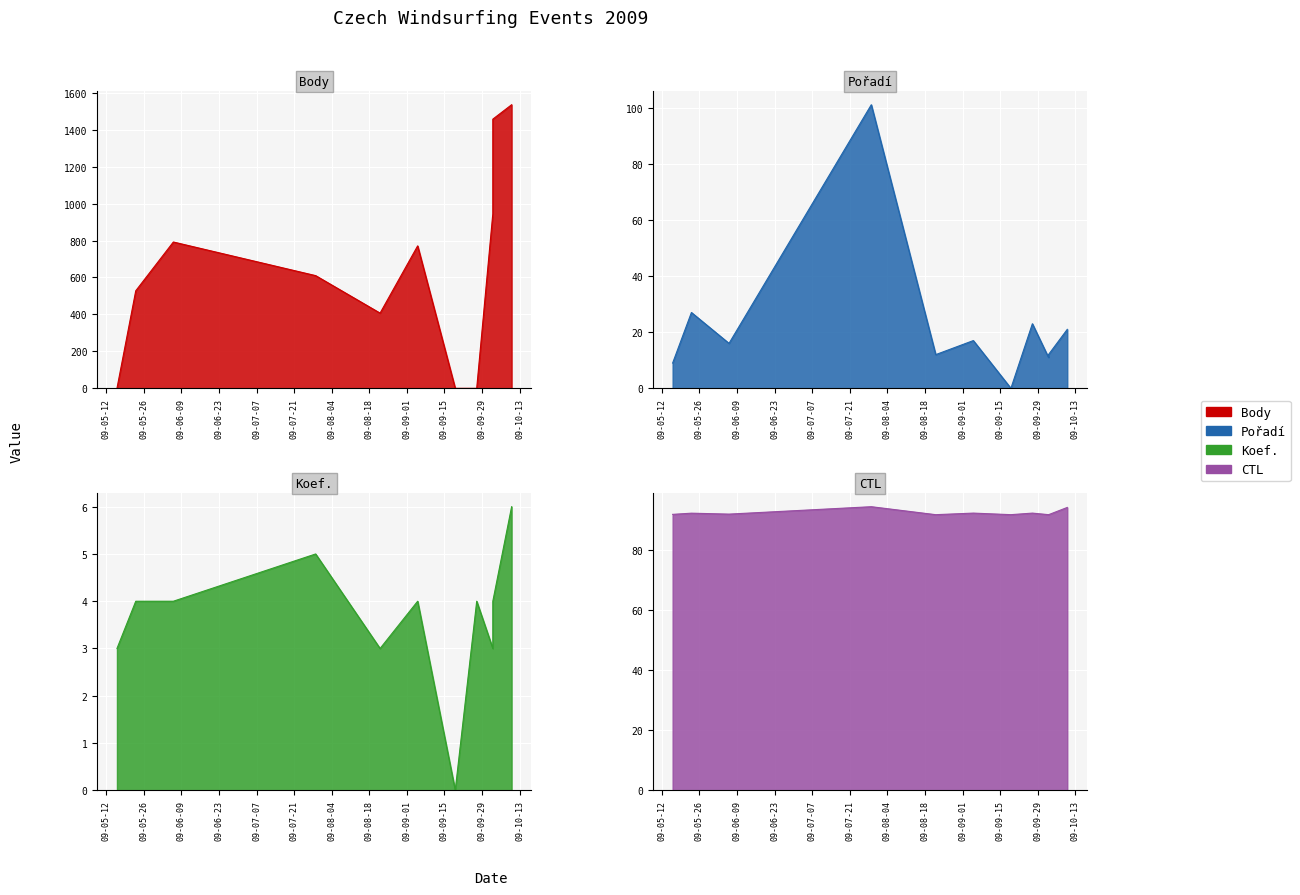

Reading left to right, extract all data points from this chart.

Body: 2009-05-16=0.0	2009-05-23=528.0	2009-06-06=792.0	2009-07-29=610.0	2009-08-22=407.0	2009-09-05=771.0	2009-09-19=0.0	2009-09-27=0.0	2009-10-03=945.0	2009-10-03=1457.0	2009-10-10=1535.0
Pořadí: 2009-05-16=9.0	2009-05-23=27.0	2009-06-06=16.0	2009-07-29=101.0	2009-08-22=12.0	2009-09-05=17.0	2009-09-19=0.0	2009-09-27=23.0	2009-10-03=11.0	2009-10-03=12.0	2009-10-10=21.0
Koef.: 2009-05-16=3.0	2009-05-23=4.0	2009-06-06=4.0	2009-07-29=5.0	2009-08-22=3.0	2009-09-05=4.0	2009-09-19=0.0	2009-09-27=4.0	2009-10-03=3.0	2009-10-03=4.0	2009-10-10=6.0
CTL: 2009-05-16=91.7	2009-05-23=92.1	2009-06-06=91.8	2009-07-29=94.3	2009-08-22=91.6	2009-09-05=92.1	2009-09-19=91.6	2009-09-27=92.1	2009-10-03=91.6	2009-10-03=91.6	2009-10-10=94.0